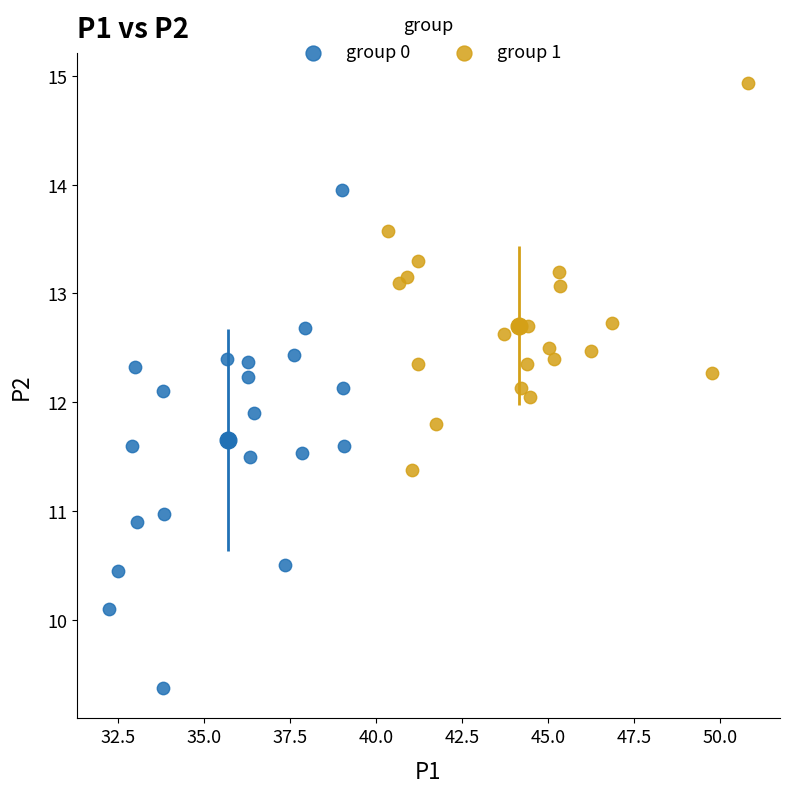

Which series contains the lowest Y value?

group 0